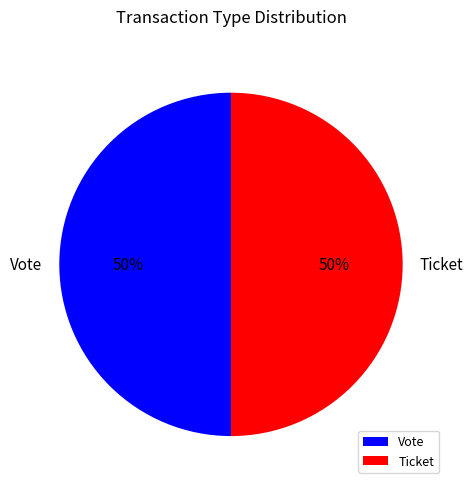

To the nearest percent, what is the combined percentage of Vote and Ticket?

100%